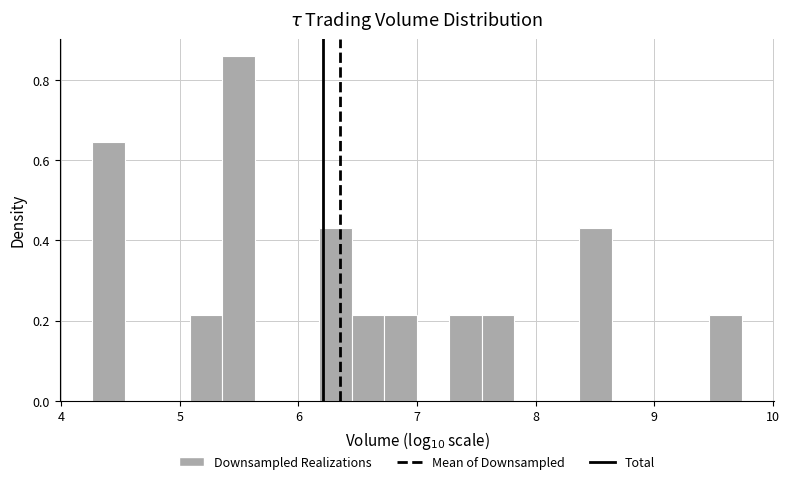

Read against the x-axis, roughly where is the centre of the tallest bar?

5.5